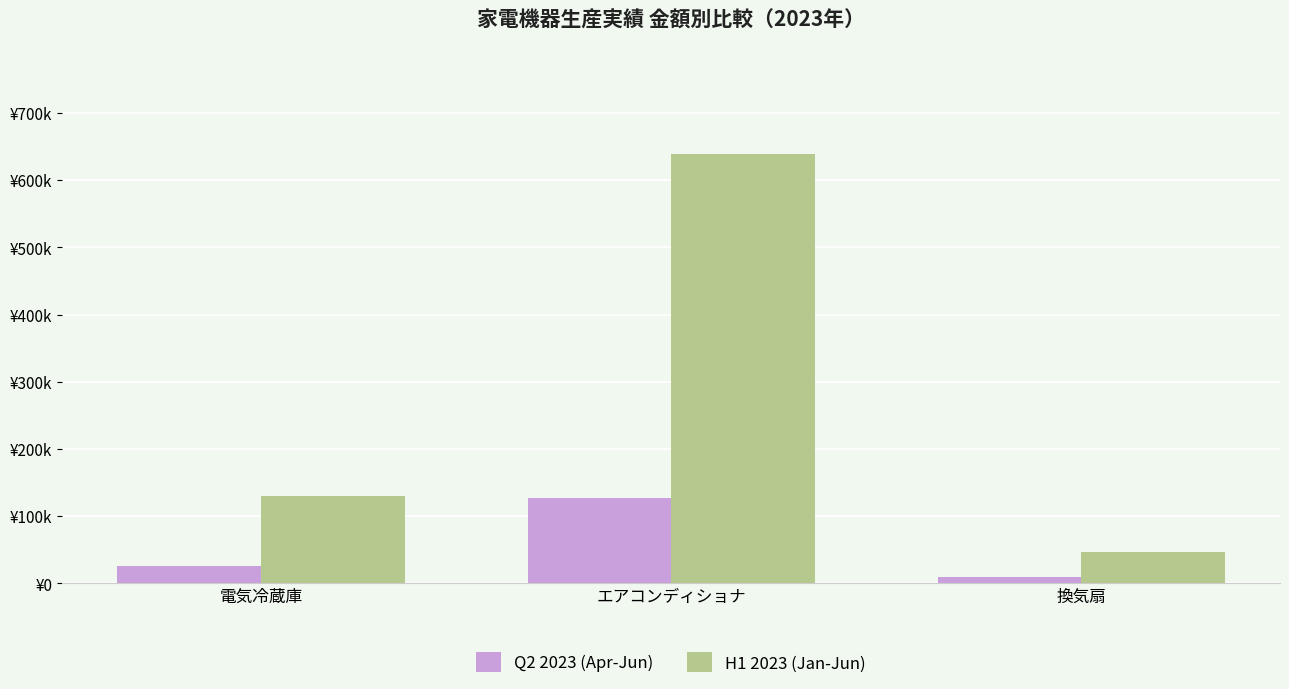

Is the value of Q2 2023 (Apr-Jun) at 換気扇 greater than the value of H1 2023 (Jan-Jun) at 換気扇?

No